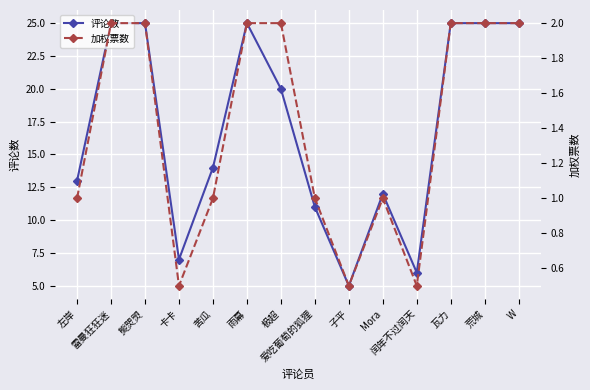

True or false: 评论数 and 加权票数 cross at least once.

False